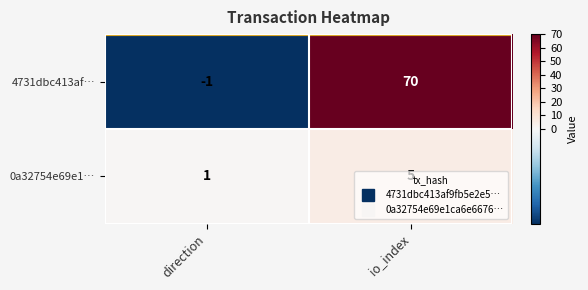

At how many categories does at least one series exceed 29?

1